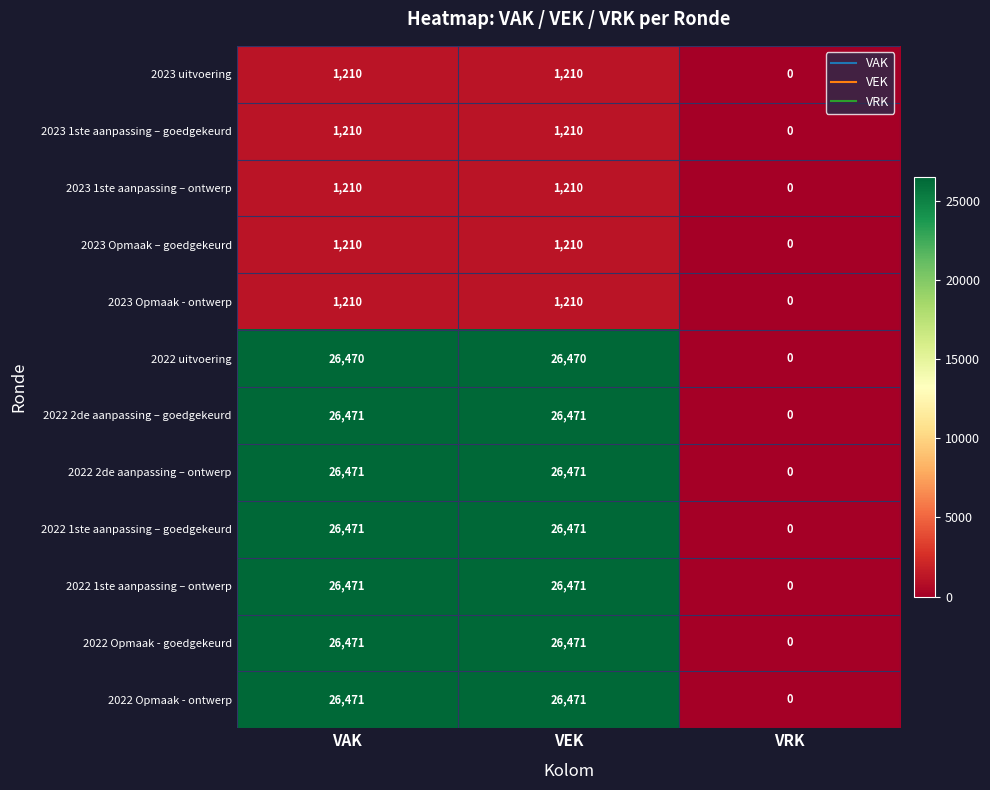

What is the average value of the 2022 uitvoering series?

17647